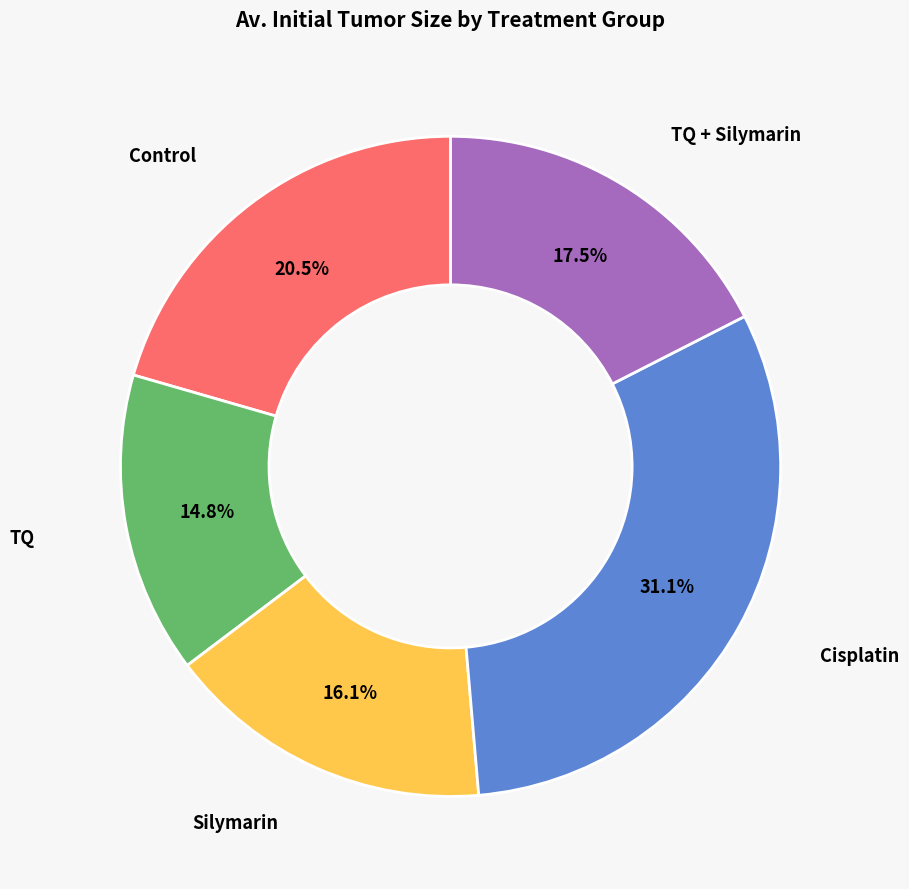

Does any single category account for the majority?

No